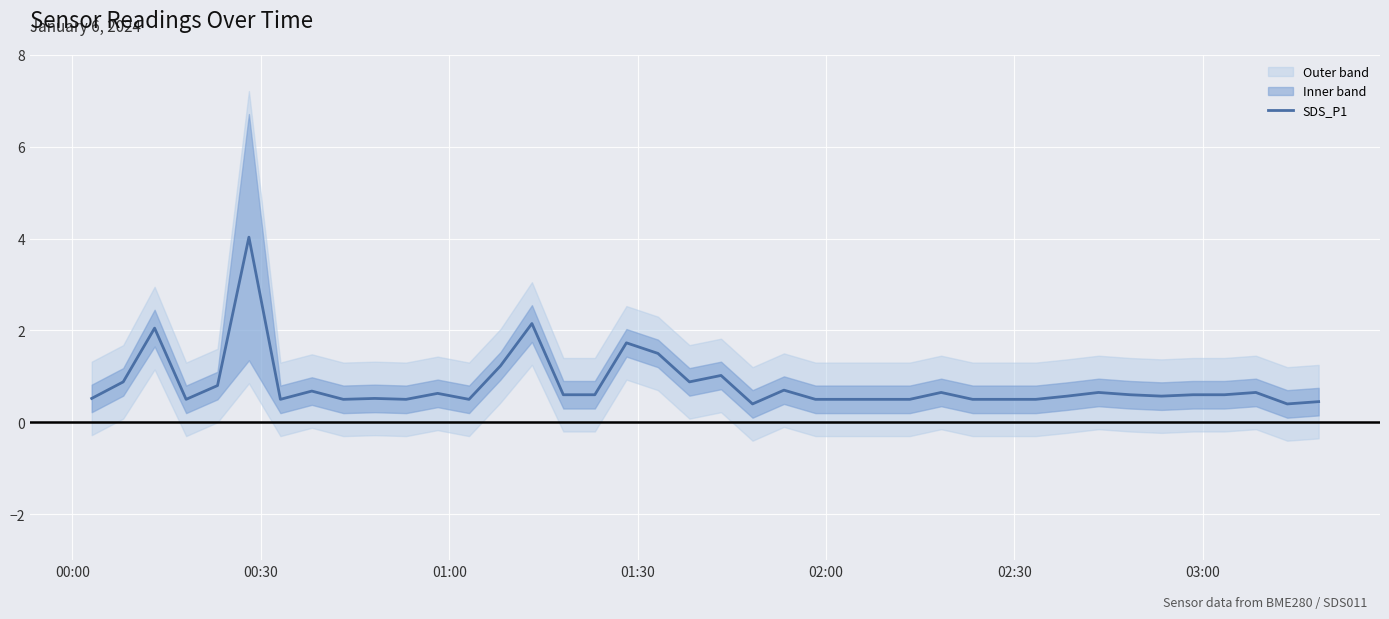

What is the smallest value displayed?

0.4